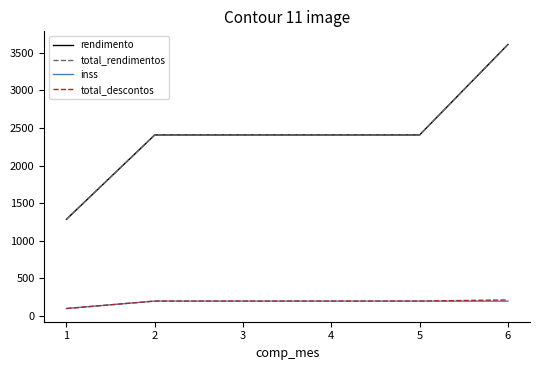

The value of total_descontos at 2 is 76.6. True or false?

False